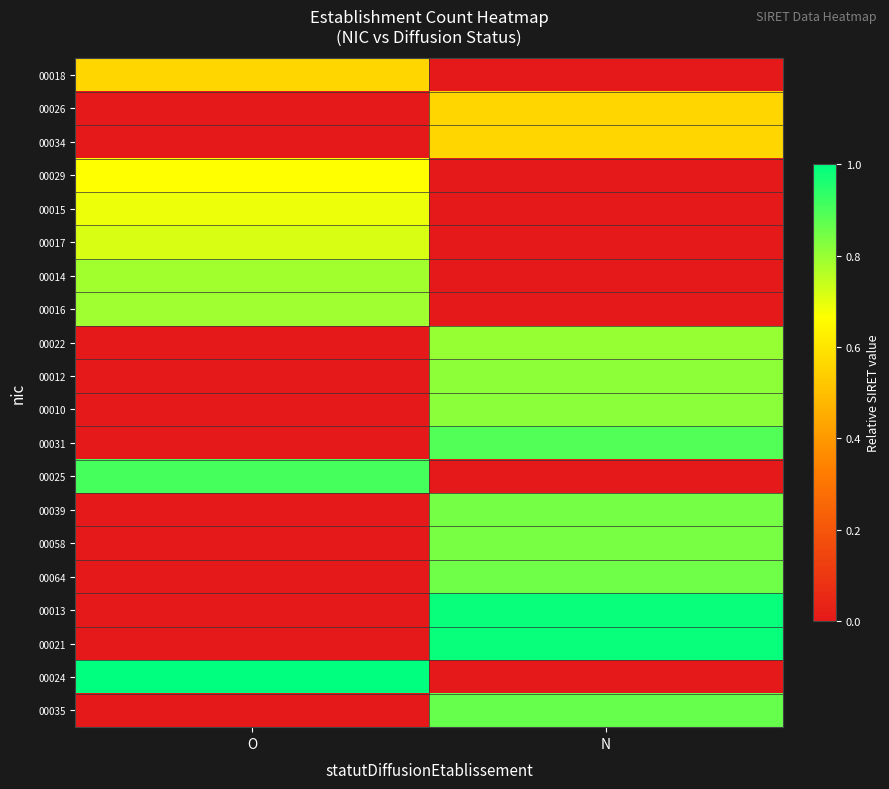

Reading left to right, transcribe all the data shown in this chart.

00018: O=0.6	N=0.0
00026: O=0.0	N=0.6
00034: O=0.0	N=0.6
00029: O=0.7	N=0.0
00015: O=0.7	N=0.0
00017: O=0.7	N=0.0
00014: O=0.8	N=0.0
00016: O=0.8	N=0.0
00022: O=0.0	N=0.8
00012: O=0.0	N=0.8
00010: O=0.0	N=0.8
00031: O=0.0	N=0.9
00025: O=0.9	N=0.0
00039: O=0.0	N=0.8
00058: O=0.0	N=0.8
00064: O=0.0	N=0.9
00013: O=0.0	N=1.0
00021: O=0.0	N=1.0
00024: O=1.0	N=0.0
00035: O=0.0	N=0.9